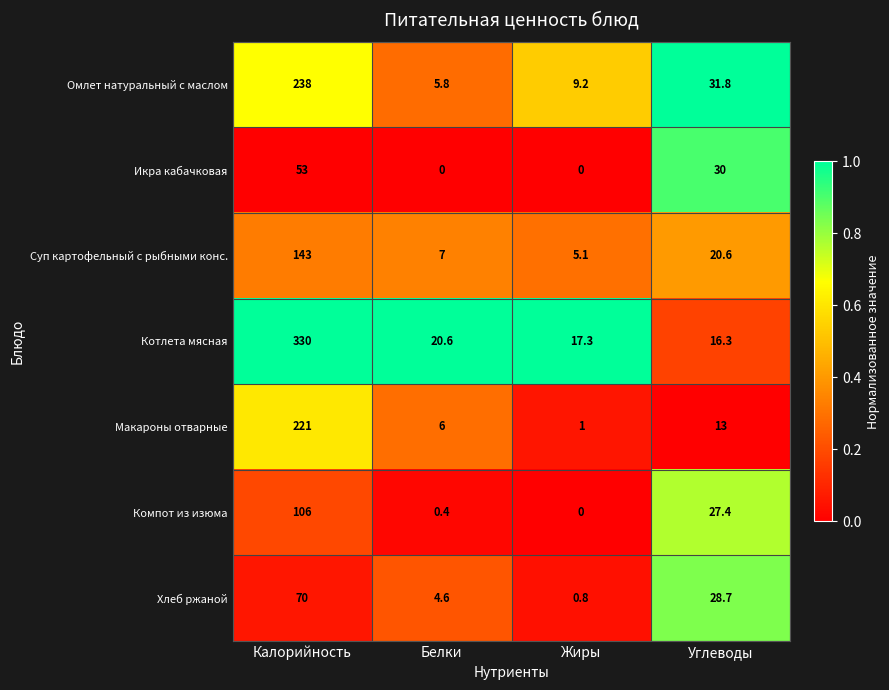

Rank the series by their maximum value, from highest to lowest.

Котлета мясная, Омлет натуральный с маслом, Макароны отварные, Суп картофельный с рыбными конс., Компот из изюма, Хлеб ржаной, Икра кабачковая